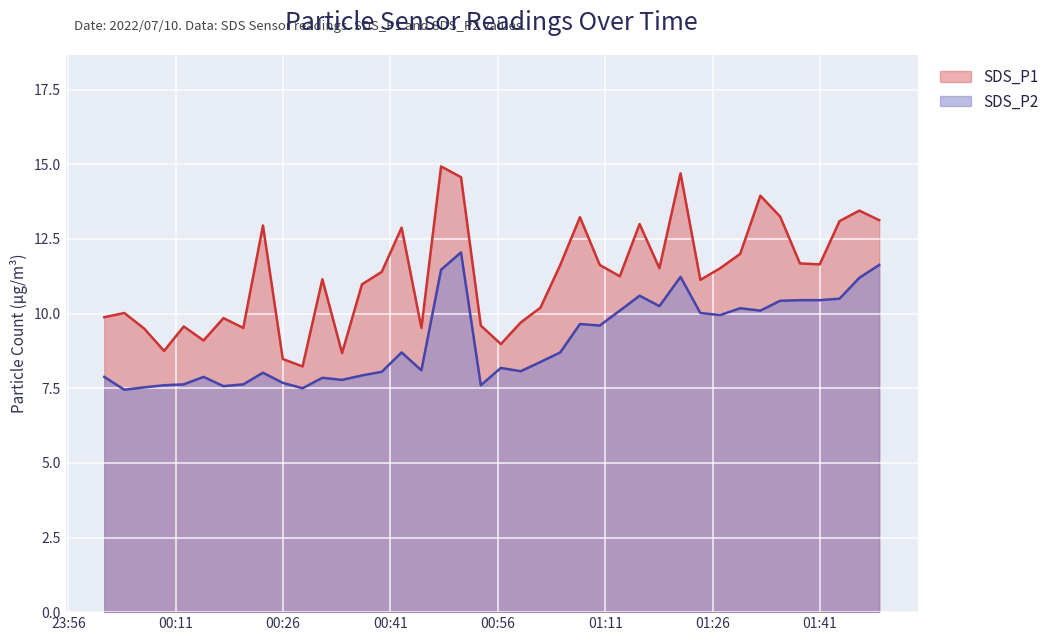

What is the minimum value shown in the chart?

7.5